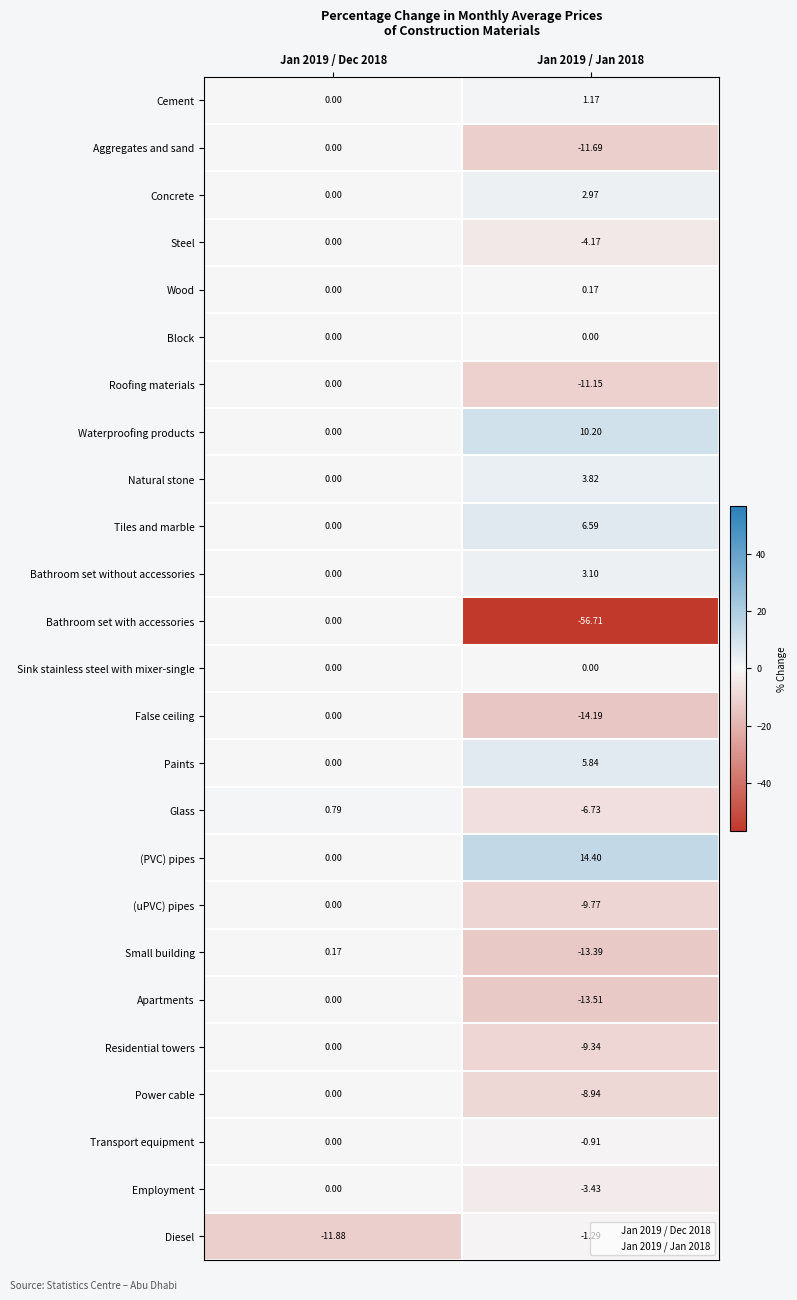

Which series has the largest total across all categories?

(PVC) pipes